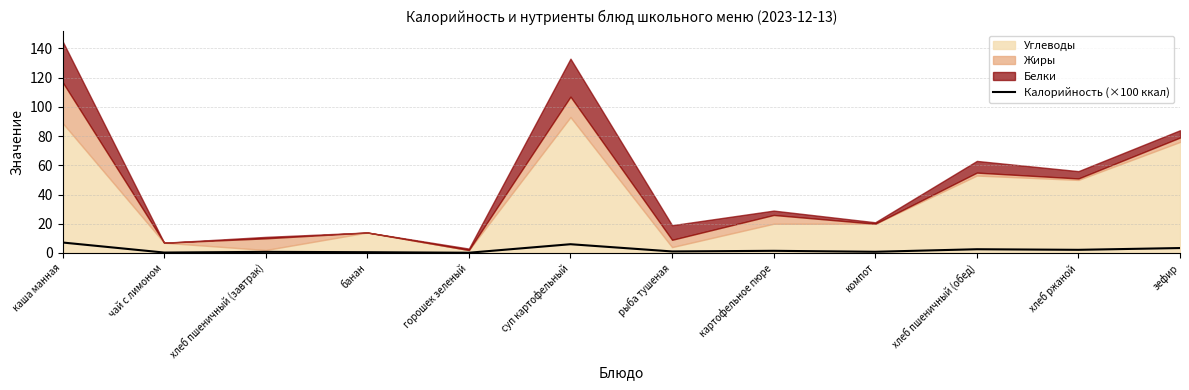

What is the sum of the values at суп картофельный and зефир?

9.3